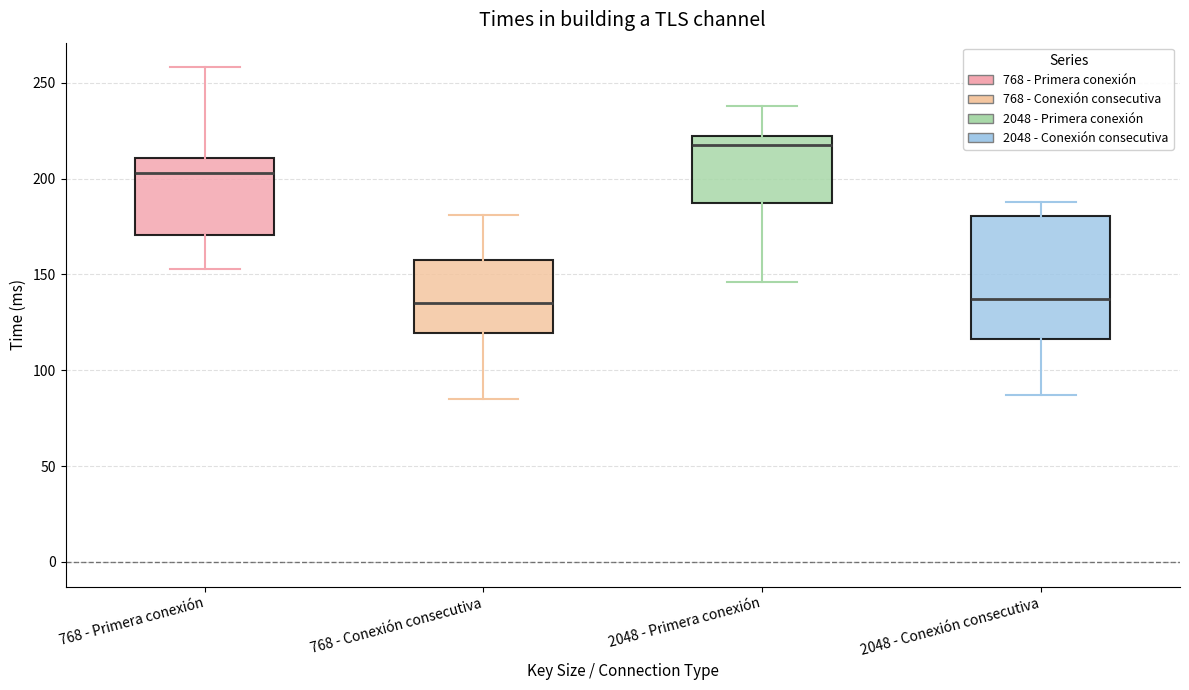

Where is the upper edge of the box for 768 - Primera conexión on the y-axis? The values are not printed on the chart, so give them approximately, as read against the axis.

210